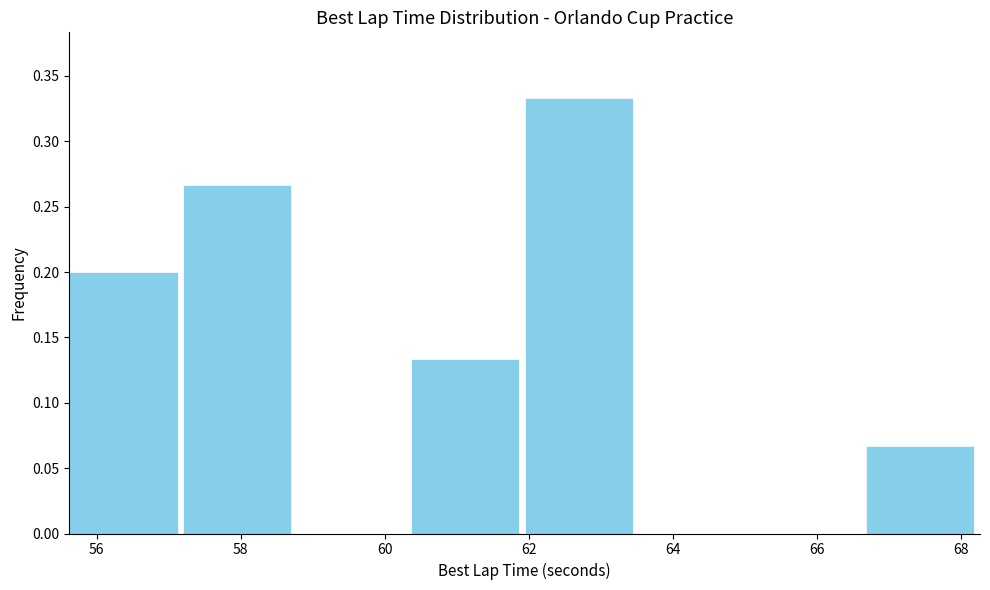

Reading left to right, list every bar in this chart as the range it spans on the x-axis followed by its height. Neither the bar edges nor the heights are printed on the chart, so give them approximately, as read against the axes.

55.6 to 57.2: 0.200
57.2 to 58.8: 0.265
58.8 to 60.4: 0
60.4 to 62.0: 0.135
62.0 to 63.6: 0.335
63.6 to 65.2: 0
65.2 to 66.6: 0
66.6 to 68.2: 0.065